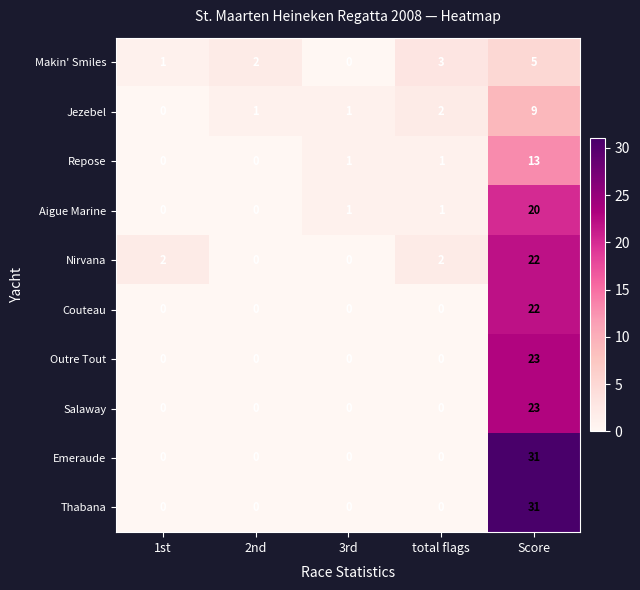

The Salaway series shows -16 at 3rd. True or false?

False